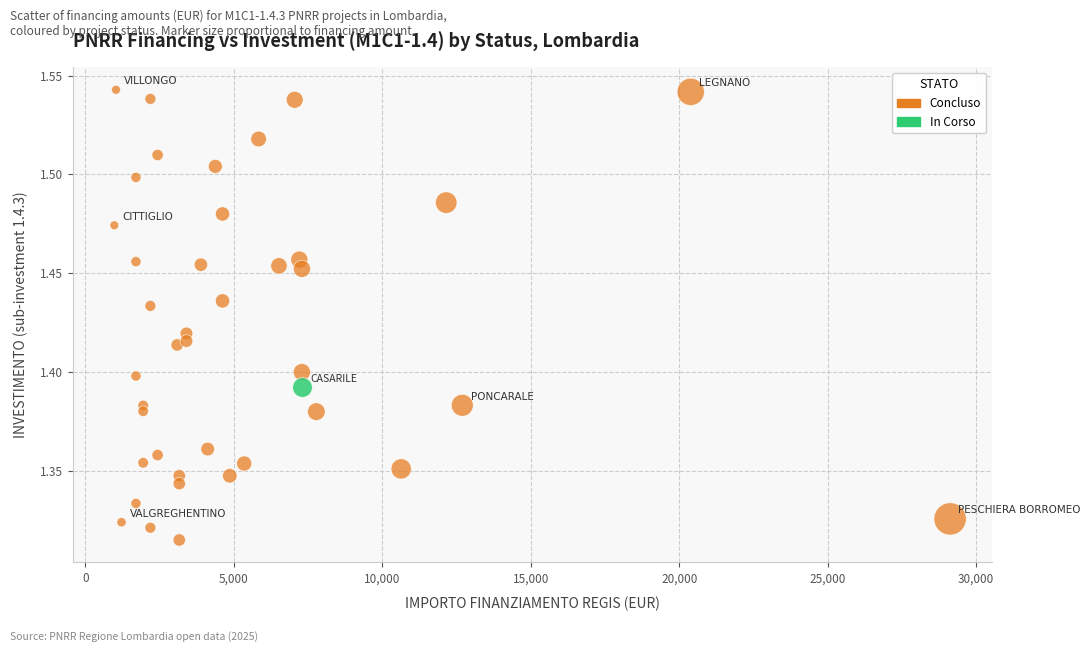

What are all the series names shown in the legend?

Concluso, In Corso